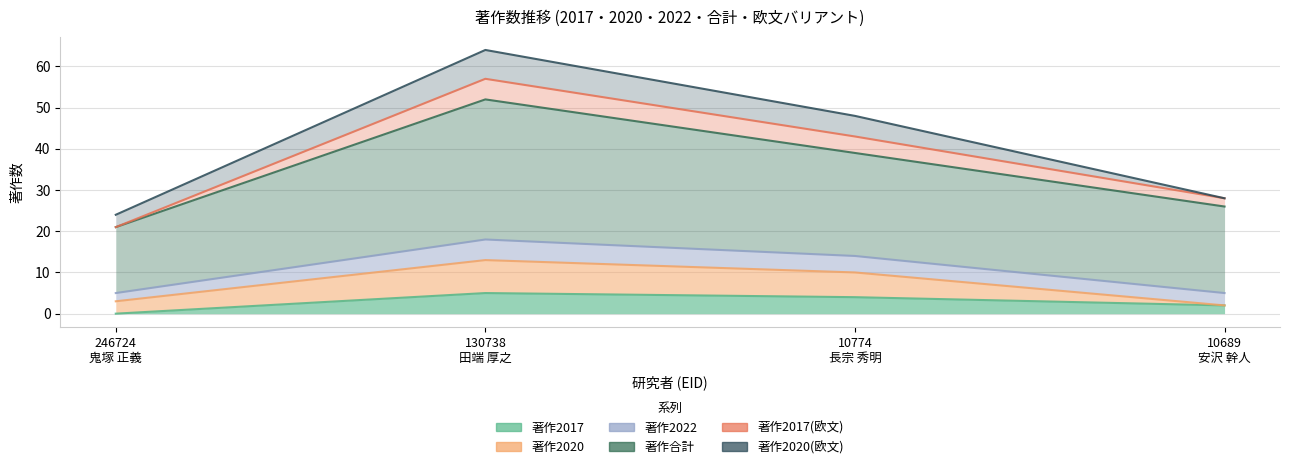

Where does the 著作合計 series first go above 39?

130738 田端 厚之